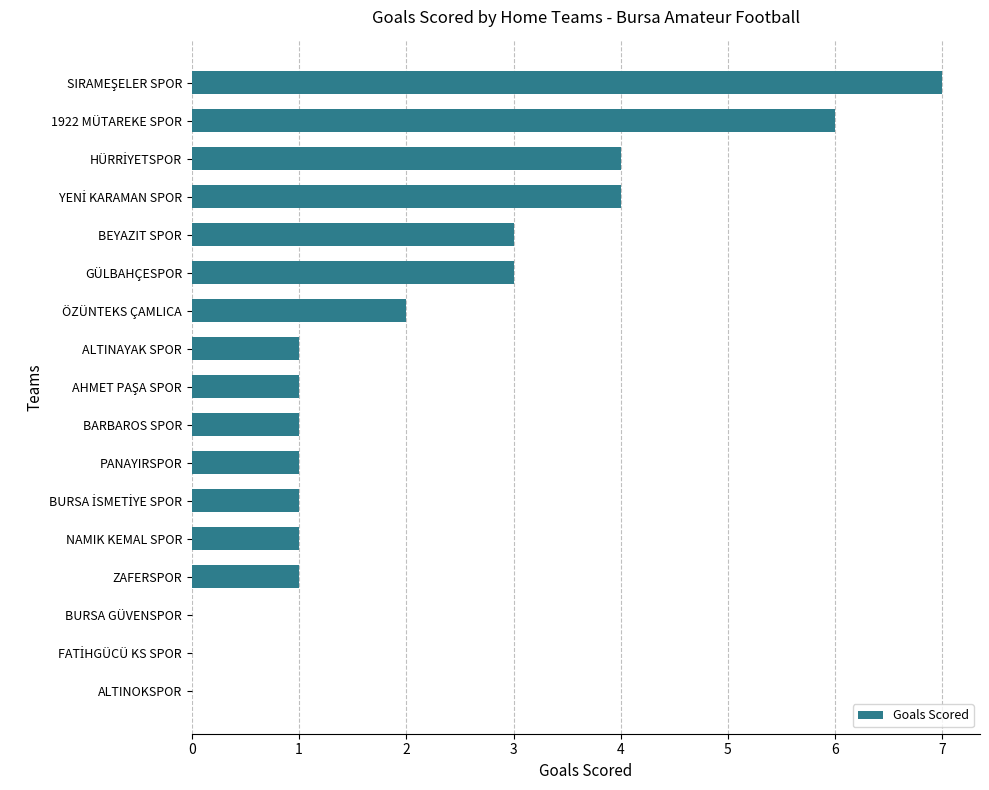

What is the sum of the values at ÖZÜNTEKS ÇAMLICA and 1922 MÜTAREKE SPOR?

8